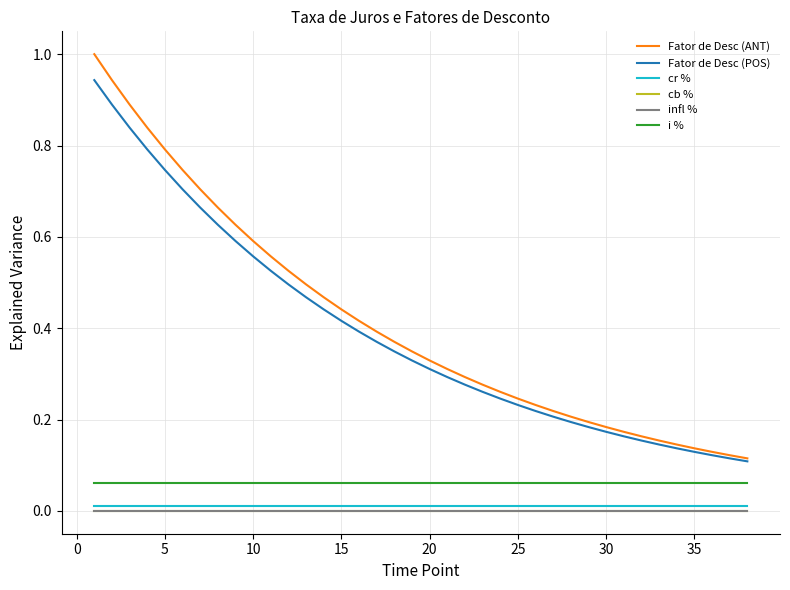

What is the sum of all Fator de Desc (ANT) values?

15.7